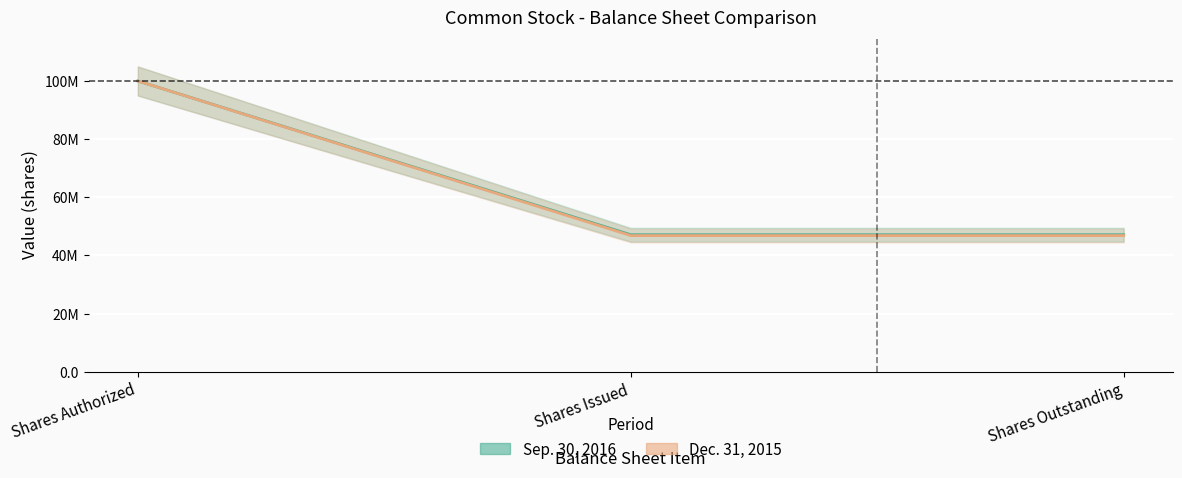

Reading left to right, extract all data points from this chart.

Sep. 30, 2016: 100000000	47105744	47105744
Dec. 31, 2015: 100000000	46817829	46817829